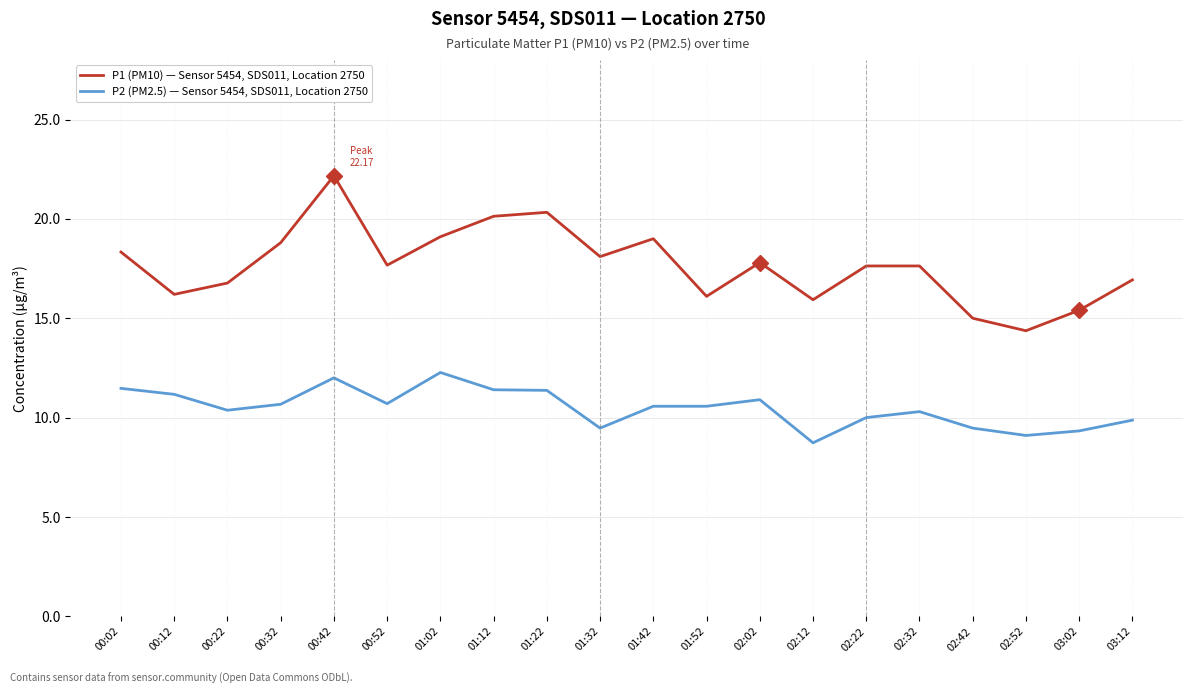

Which category has the highest value across all series?

00:42